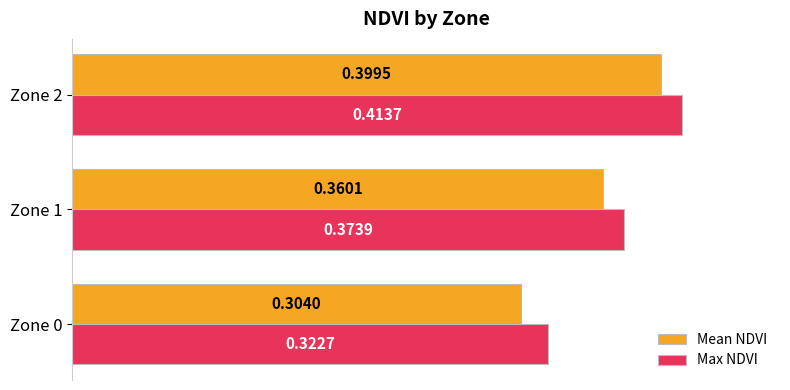

What is the sum of the Max NDVI values at Zone 1 and Zone 0?

0.7